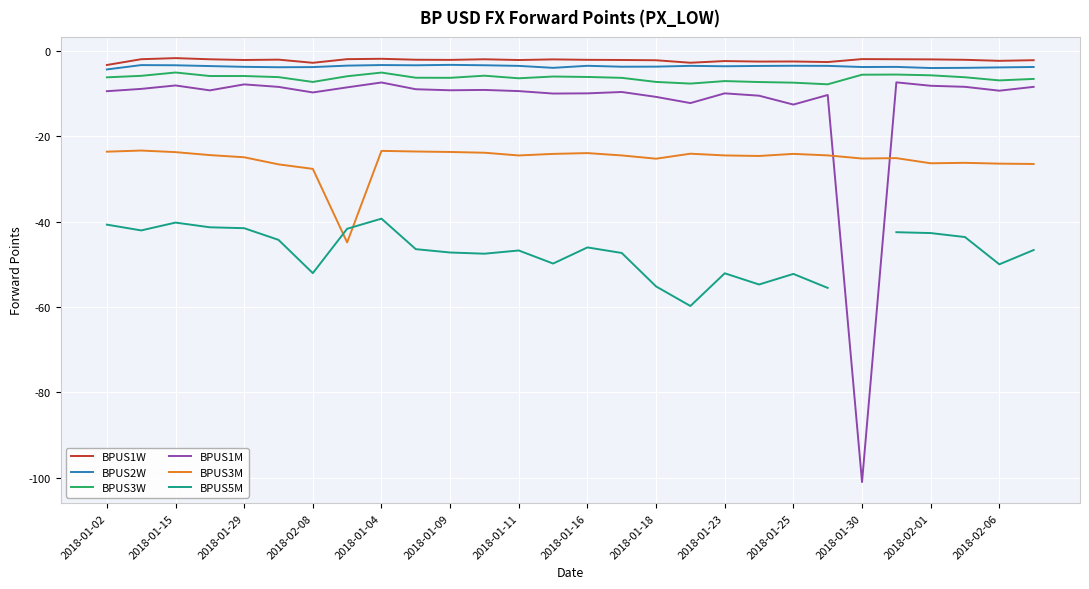

True or false: BPUS2W and BPUS1M intersect in this chart.

False